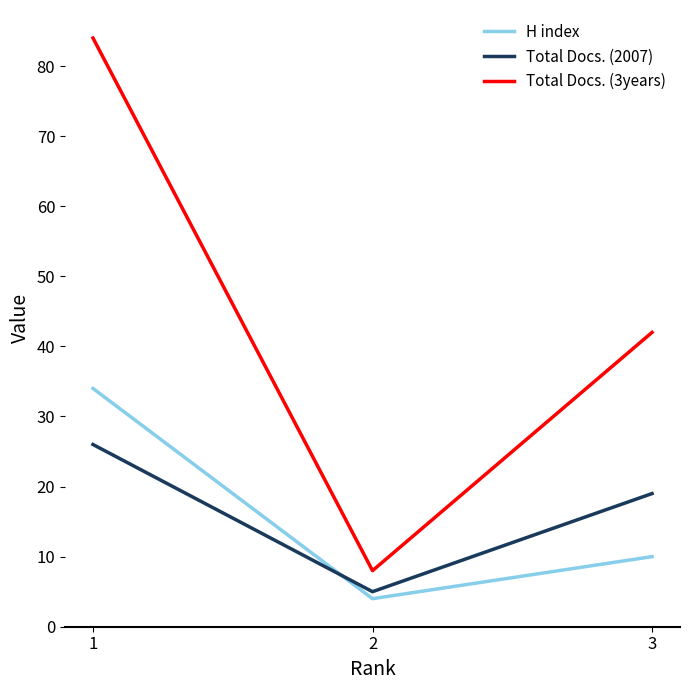

What are all the series names shown in the legend?

H index, Total Docs. (2007), Total Docs. (3years)